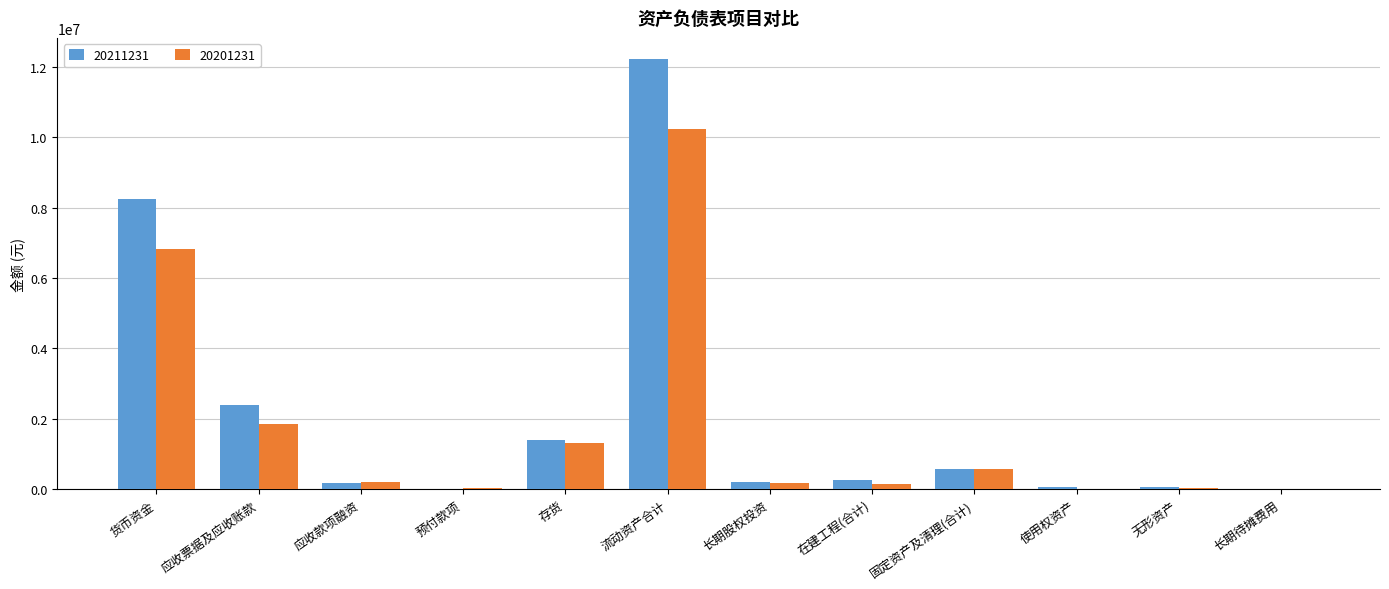

Which series changed the most between 货币资金 and 流动资产合计?

20211231